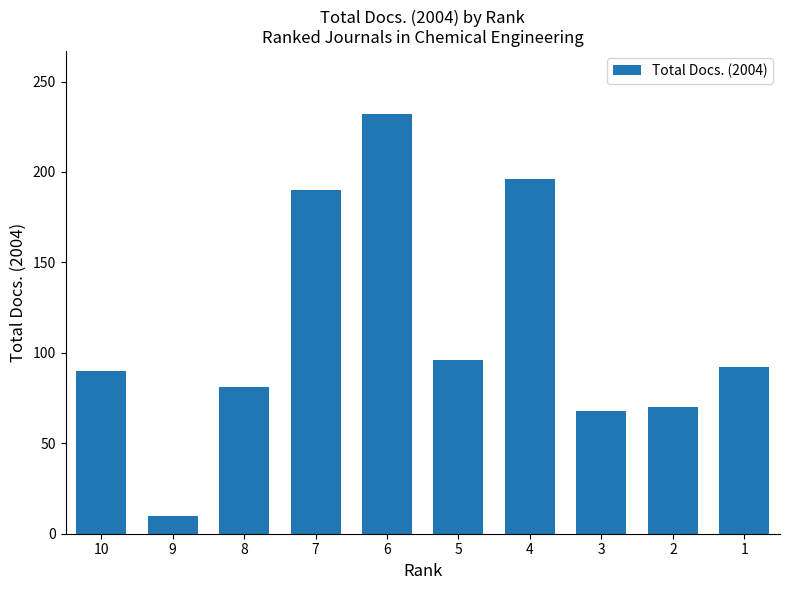

Which label corresponds to the smallest value in the chart?

9